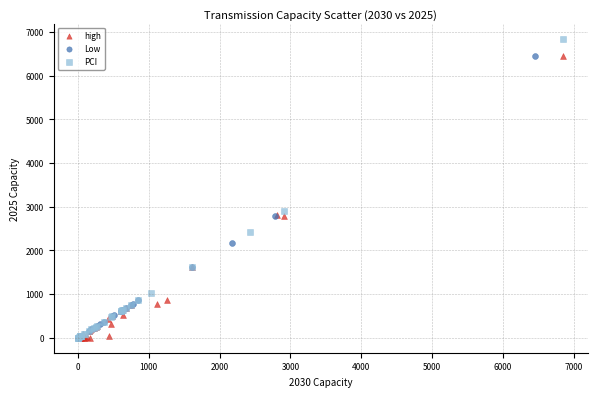

What are all the series names shown in the legend?

high, Low, PCI